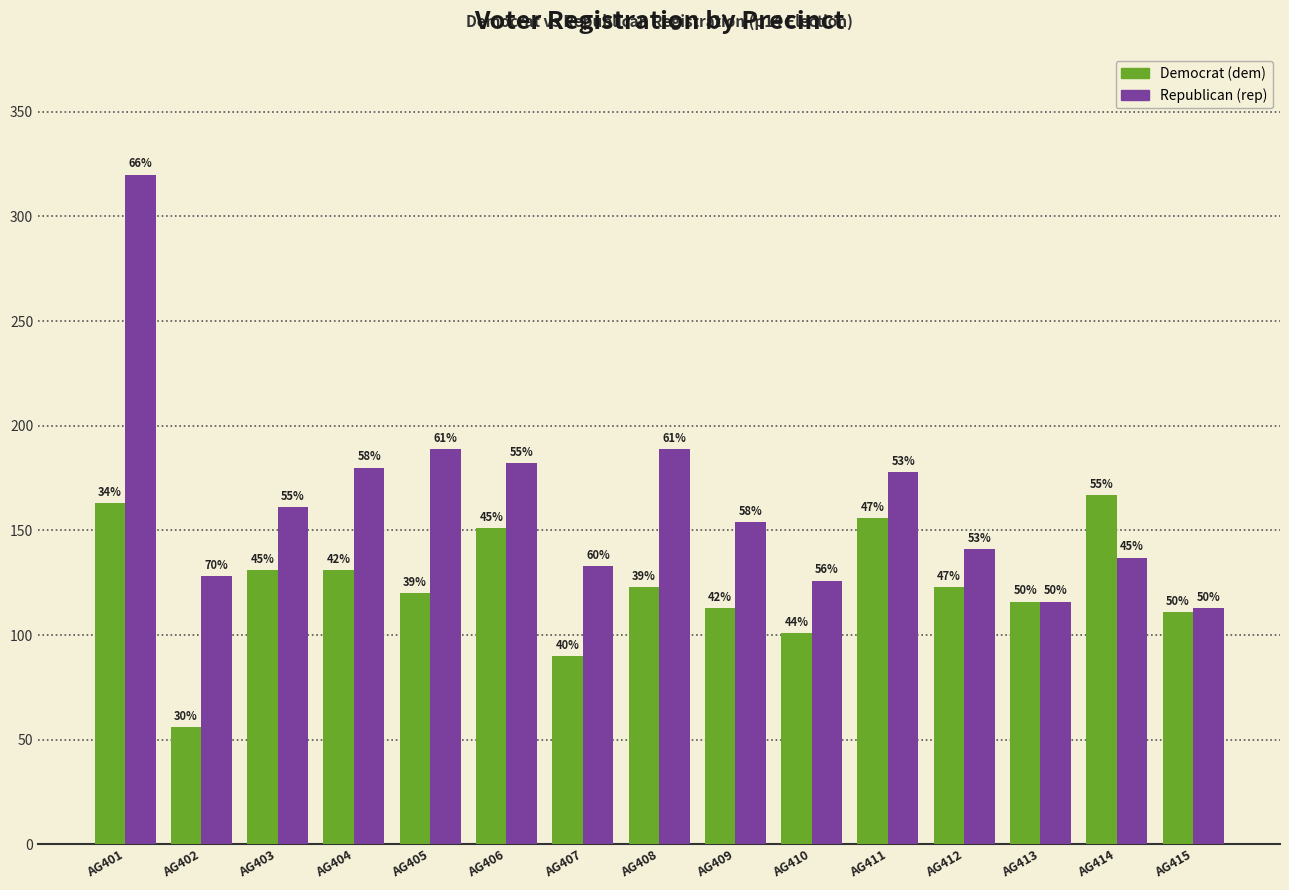

Are the bars grouped side by side (vs. stacked)?

Yes